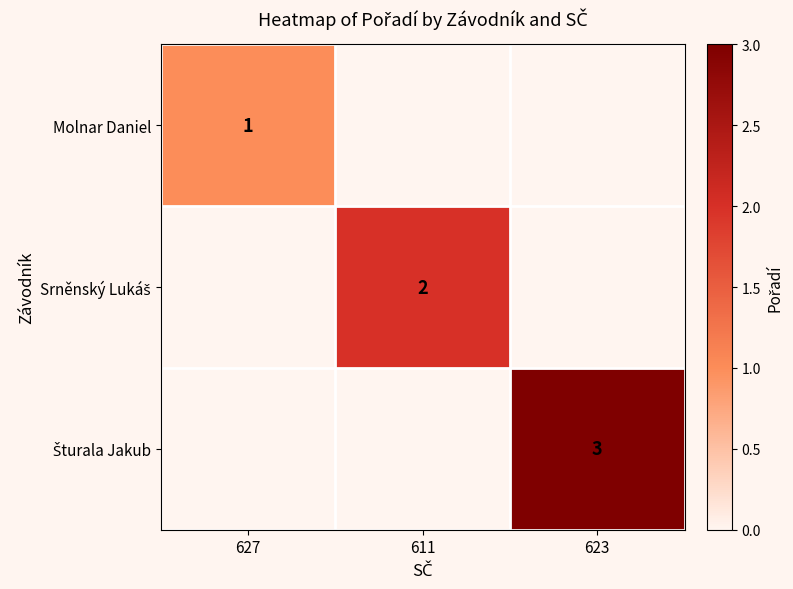

List the series in order of their overall mean, highest first.

Molnar Daniel, Srněnský Lukáš, Šturala Jakub